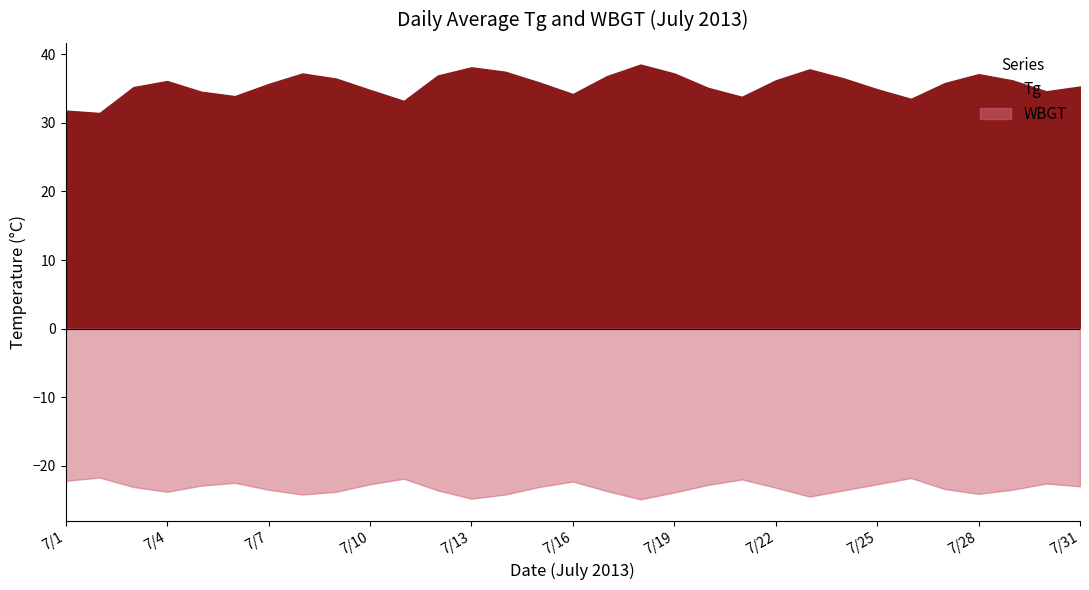

At which label is Tg closest to 35?

2013/7/20